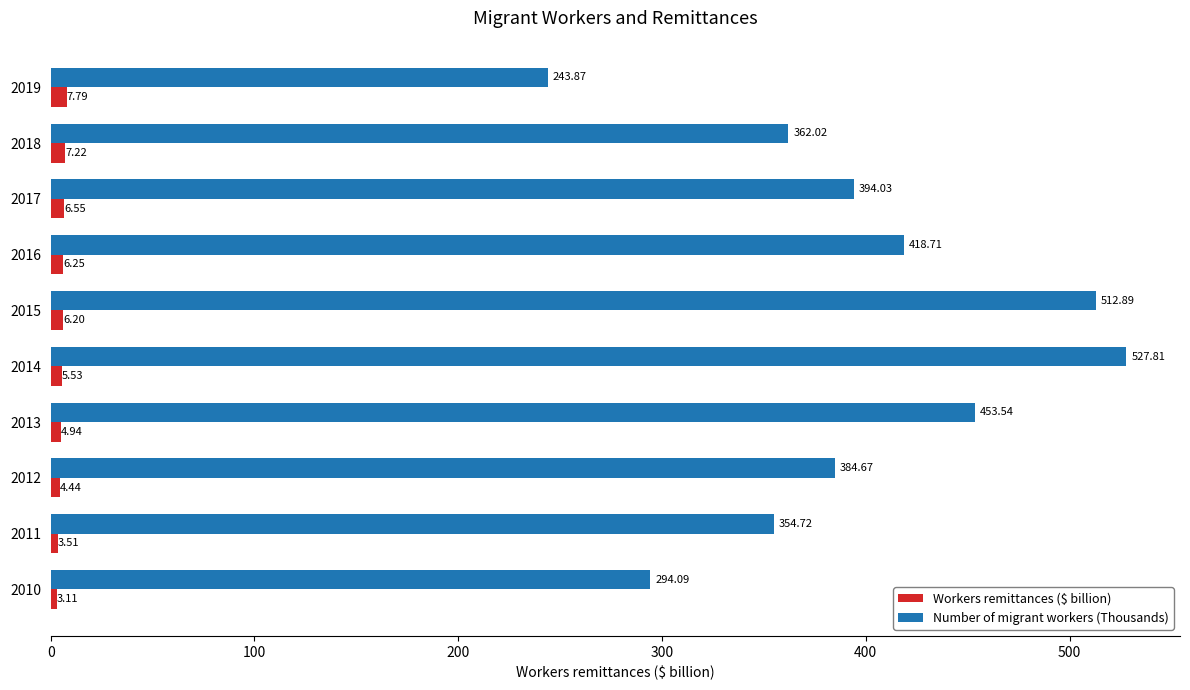

Which series has the largest total across all categories?

Number of migrant workers (Thousands)